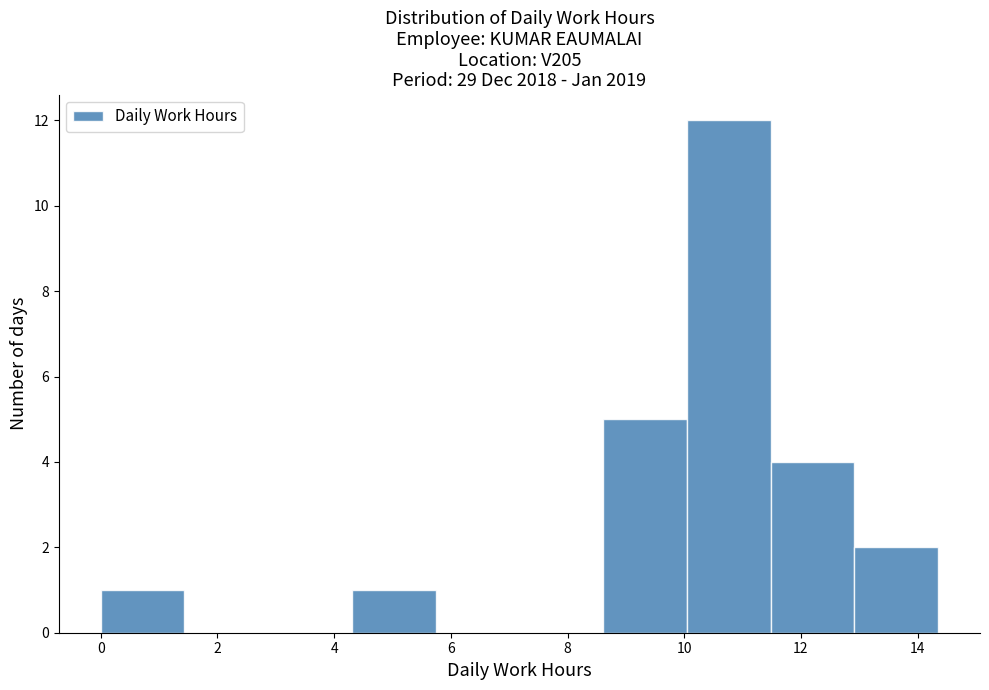

How tall is the bar that spans 13.0 to 14.4 on the x-axis? Neither the bar edges nor the heights are printed on the chart, so give them approximately, as read against the axes.

2